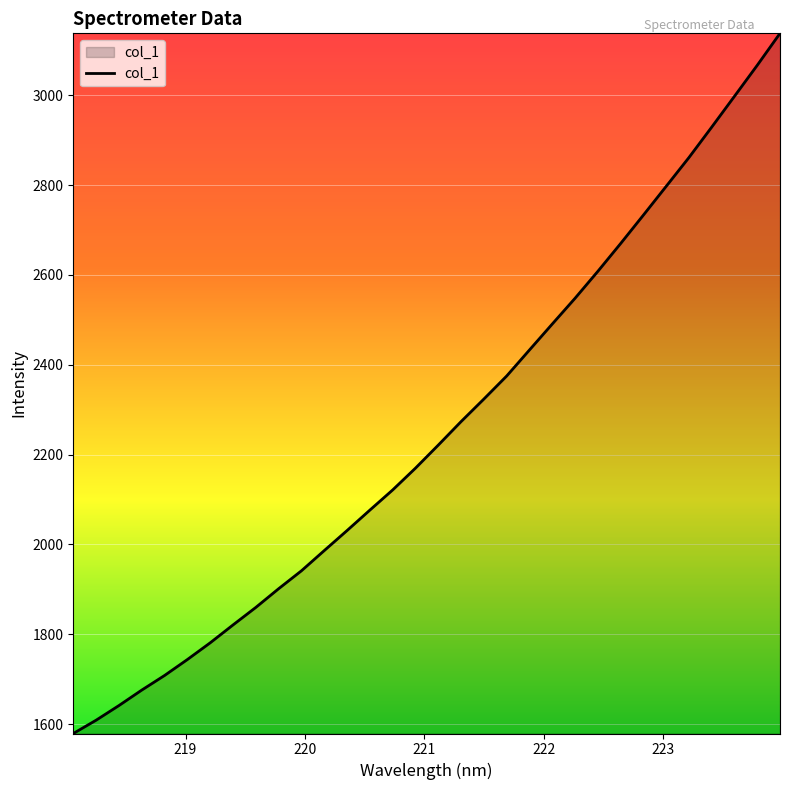

Does the chart display data point markers on the line(s)?

No